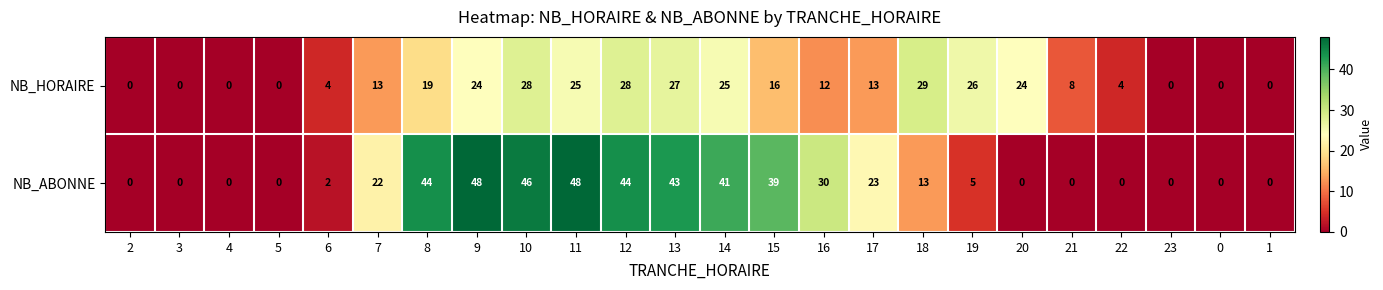

Which series has the largest total across all categories?

NB_ABONNE